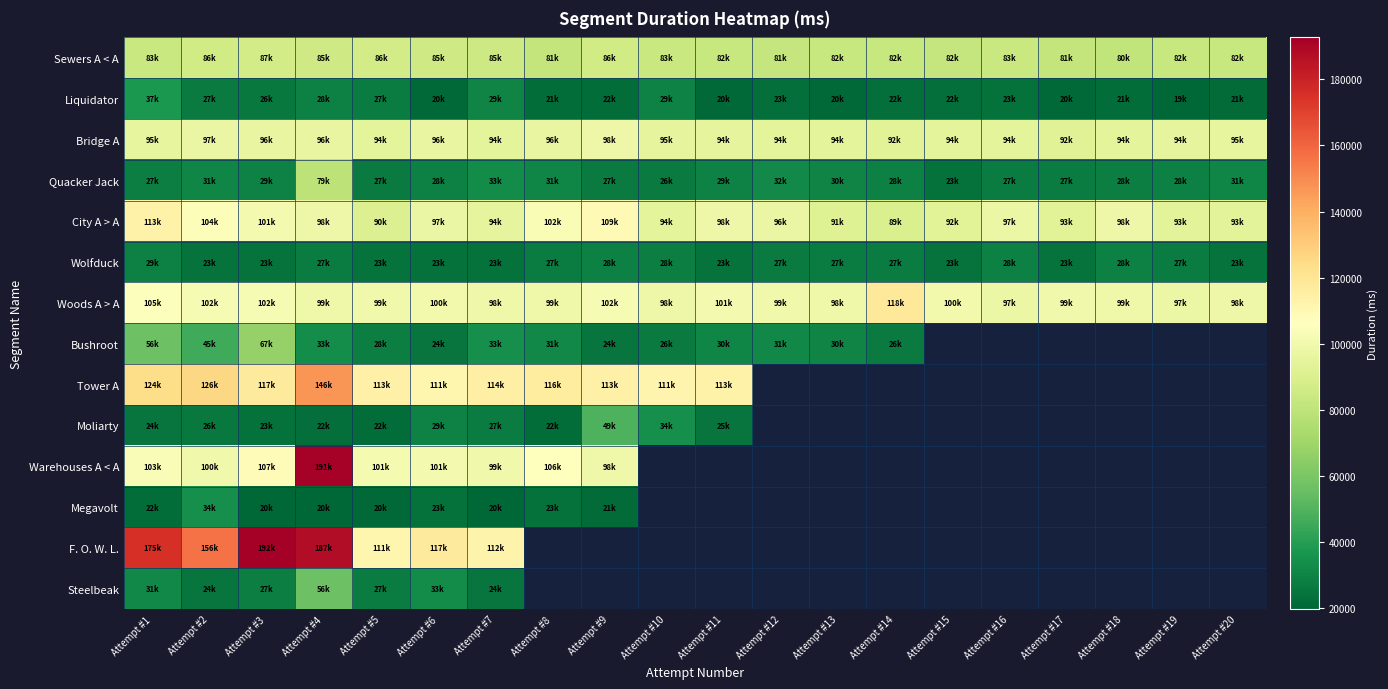

List the labels in order of Megavolt value, largest first.

Attempt #2, Attempt #8, Attempt #6, Attempt #1, Attempt #9, Attempt #5, Attempt #3, Attempt #4, Attempt #10, Attempt #11, Attempt #12, Attempt #13, Attempt #14, Attempt #15, Attempt #16, Attempt #17, Attempt #18, Attempt #19, Attempt #20, Attempt #7